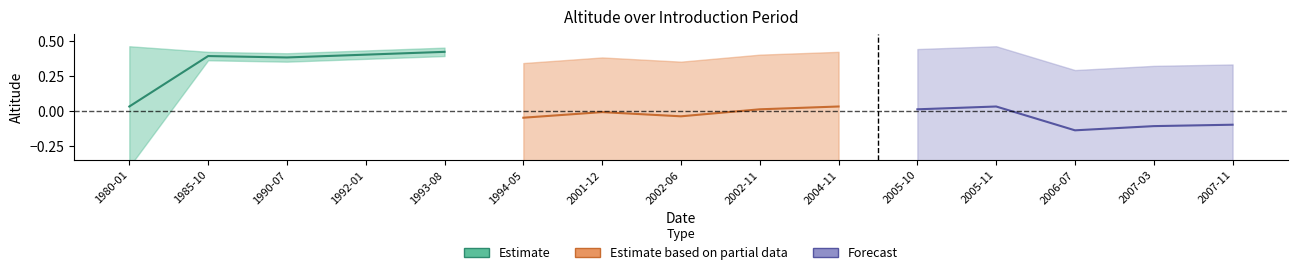

What is the label of the 1st point from the left?

1980-01